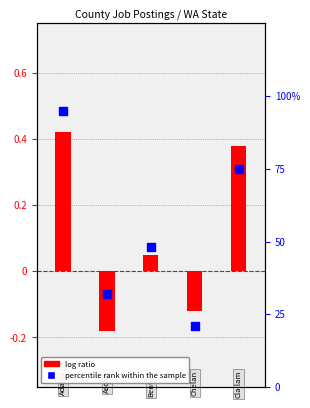

Which series has the largest total across all categories?

percentile rank within the sample